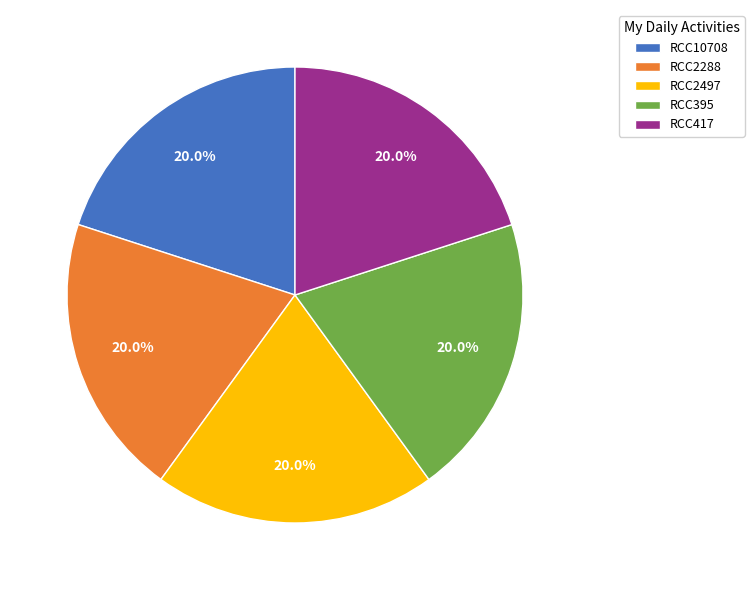

What percentage is the RCC2288 slice, to the nearest percent?

20%